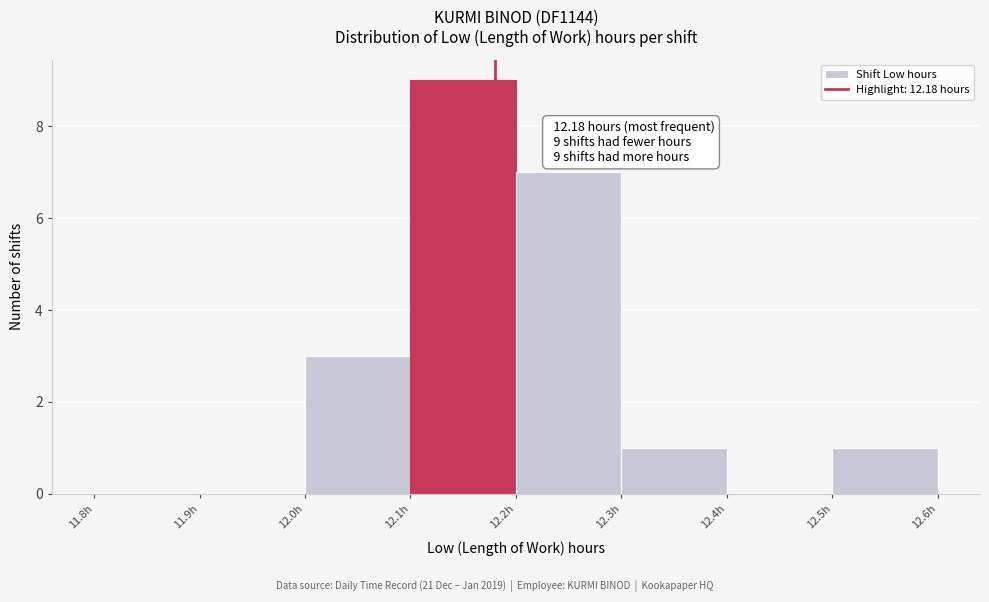

Over which range of the x-axis is the bar tallest?

12.1 to 12.2